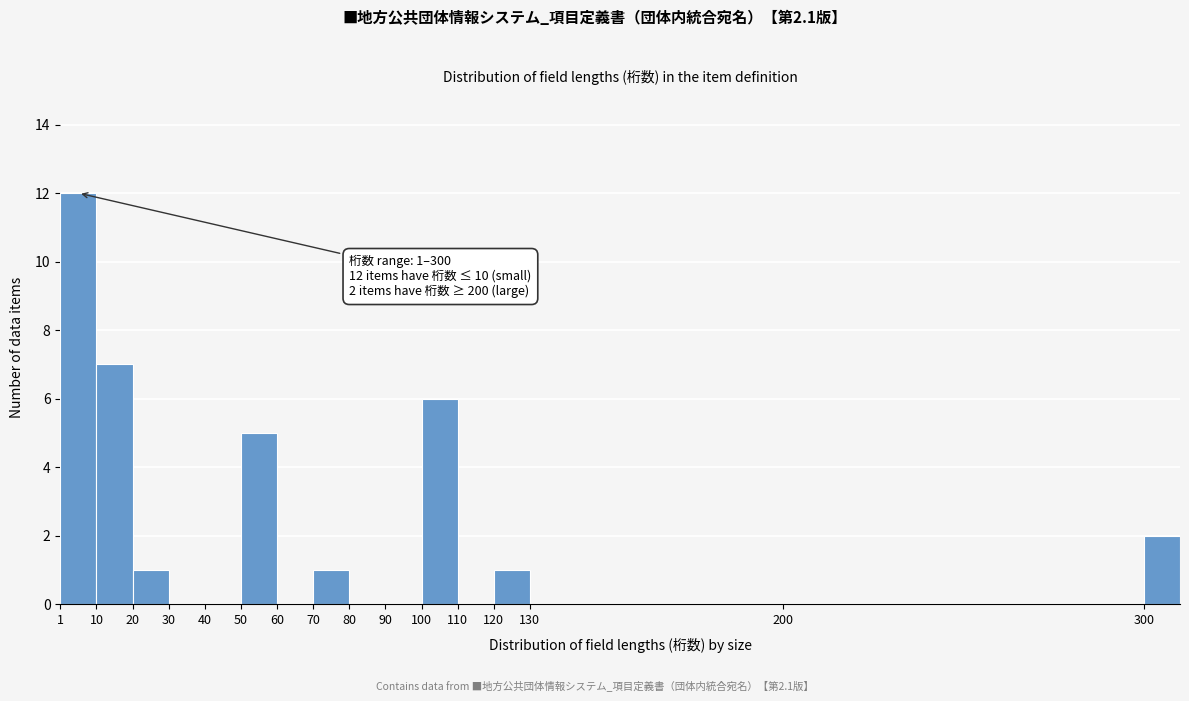

Which range on the x-axis has the tallest bar?

0 to 10